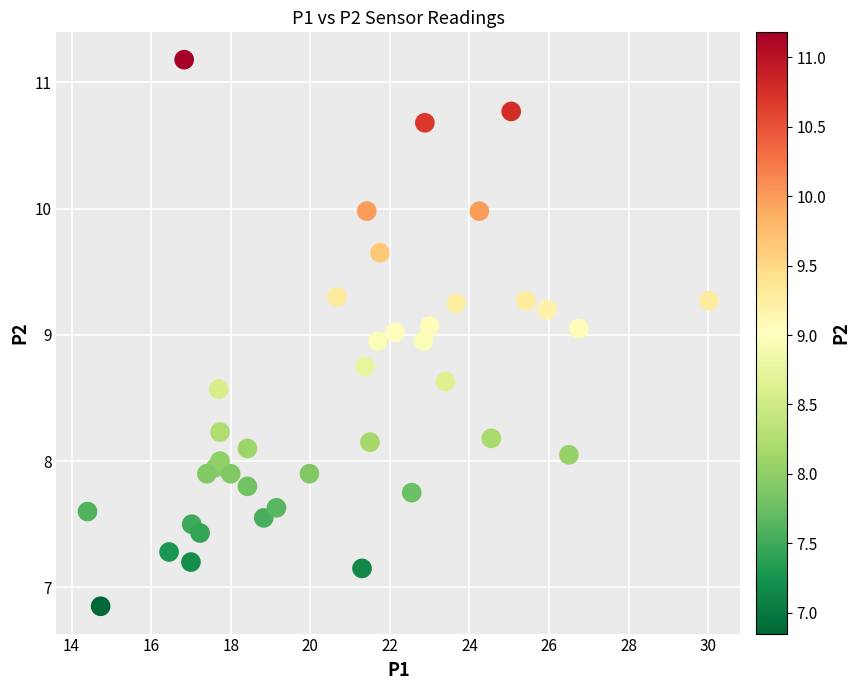

What is the range of Y values (max minus min)?

4.3